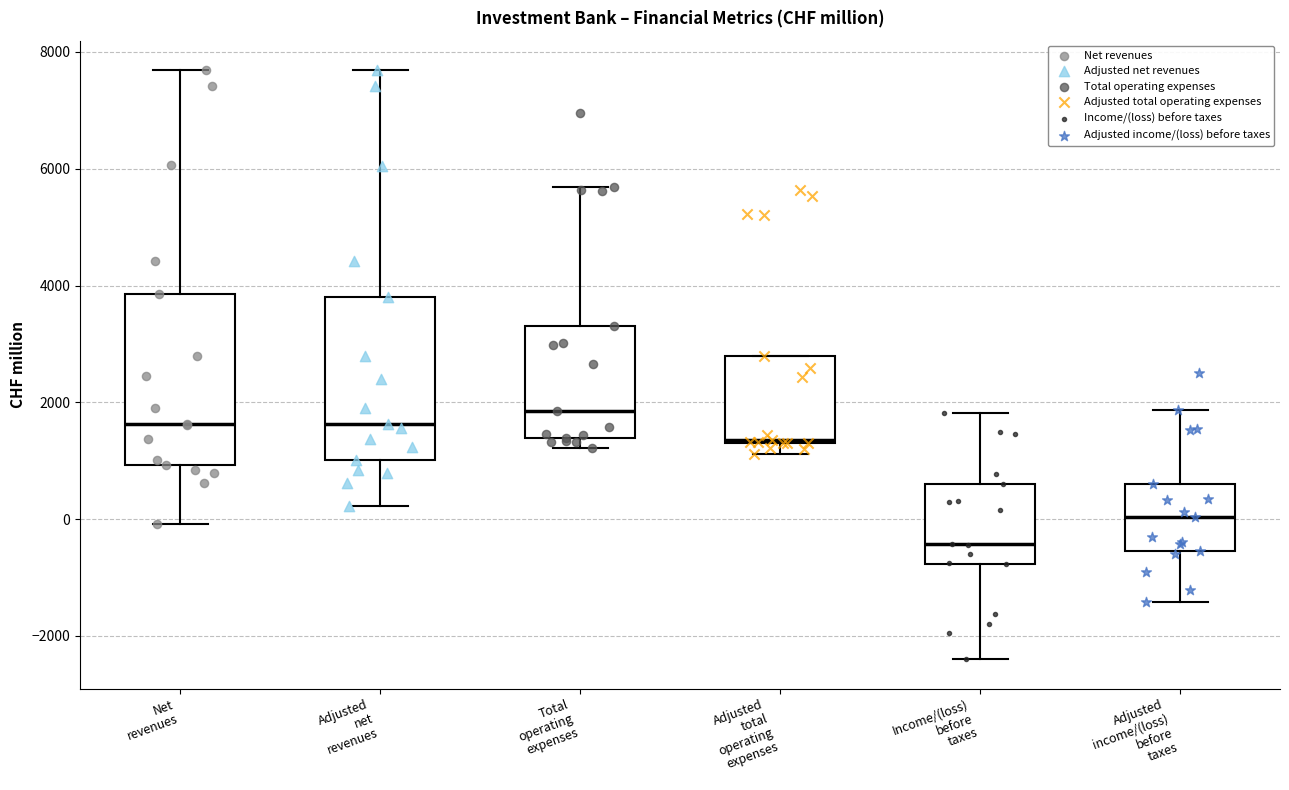

Where does the upper whisker of the box for Adjusted net revenues end on the y-axis? The values are not printed on the chart, so give them approximately, as read against the axis.

7600